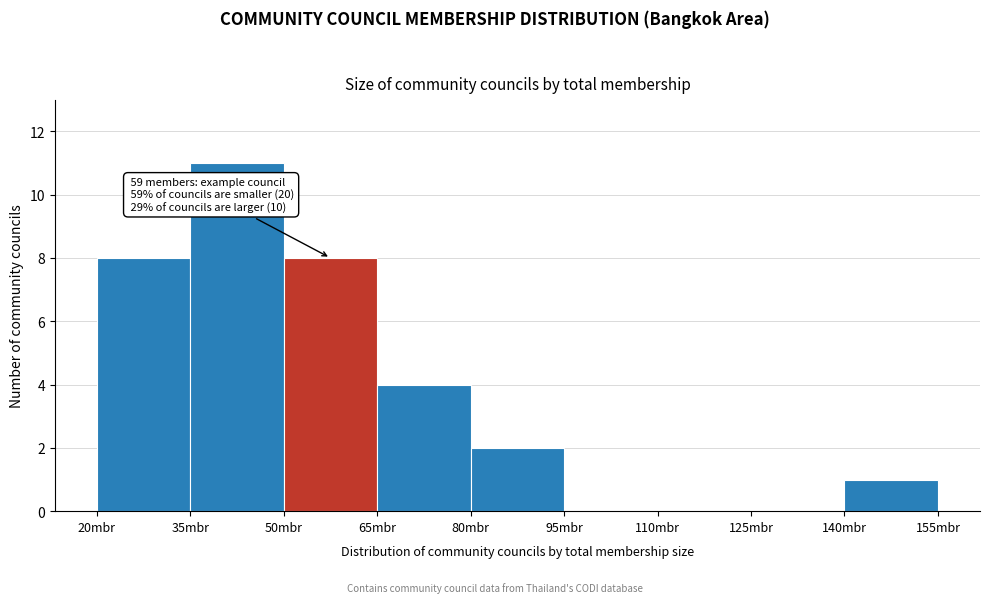

Which range on the x-axis has the tallest bar?

35 to 50